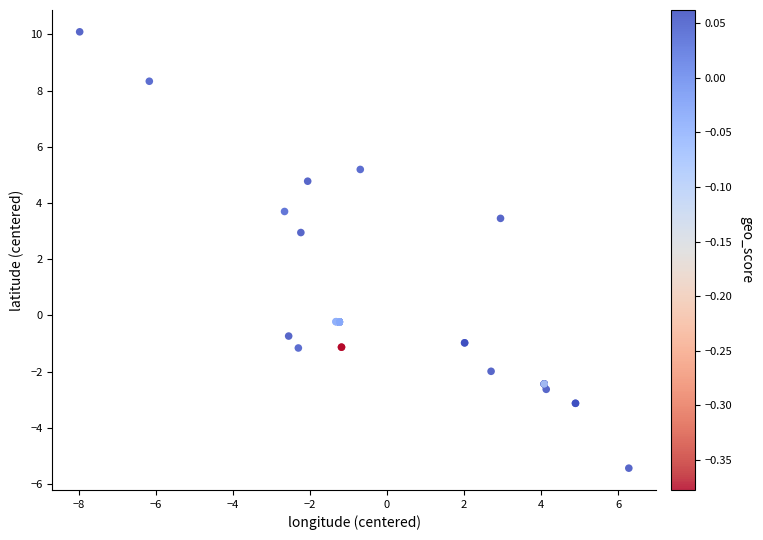

What Y value in the scatter plot is closest to 2?

2.9